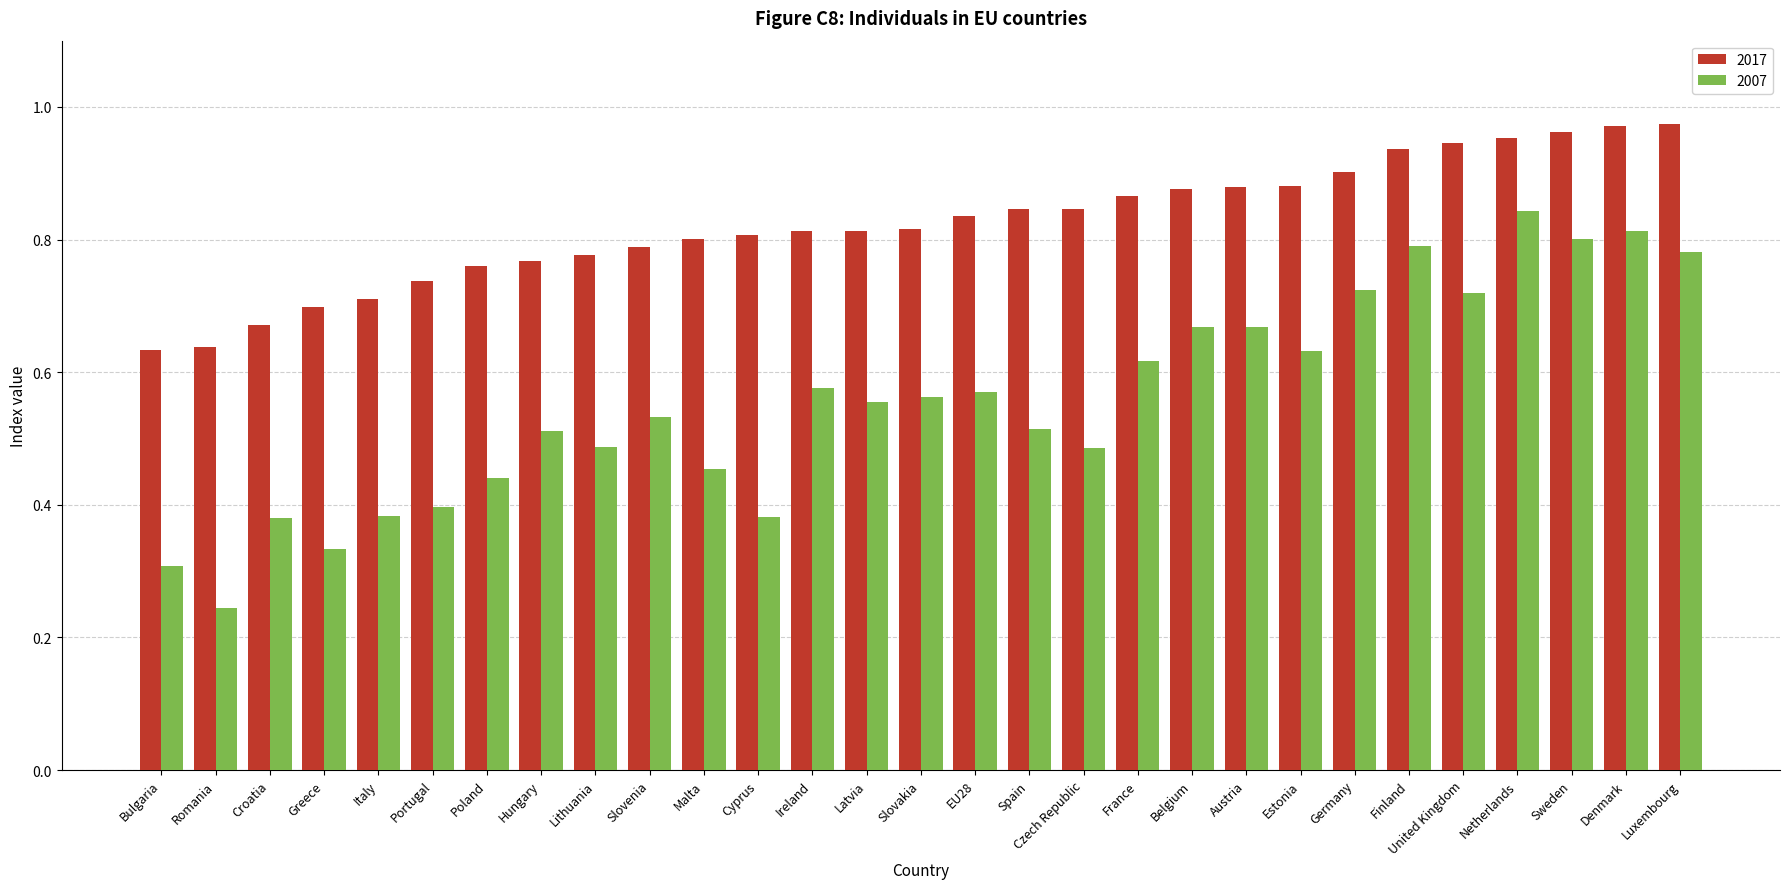

Which series changed the most between Portugal and United Kingdom?

2007